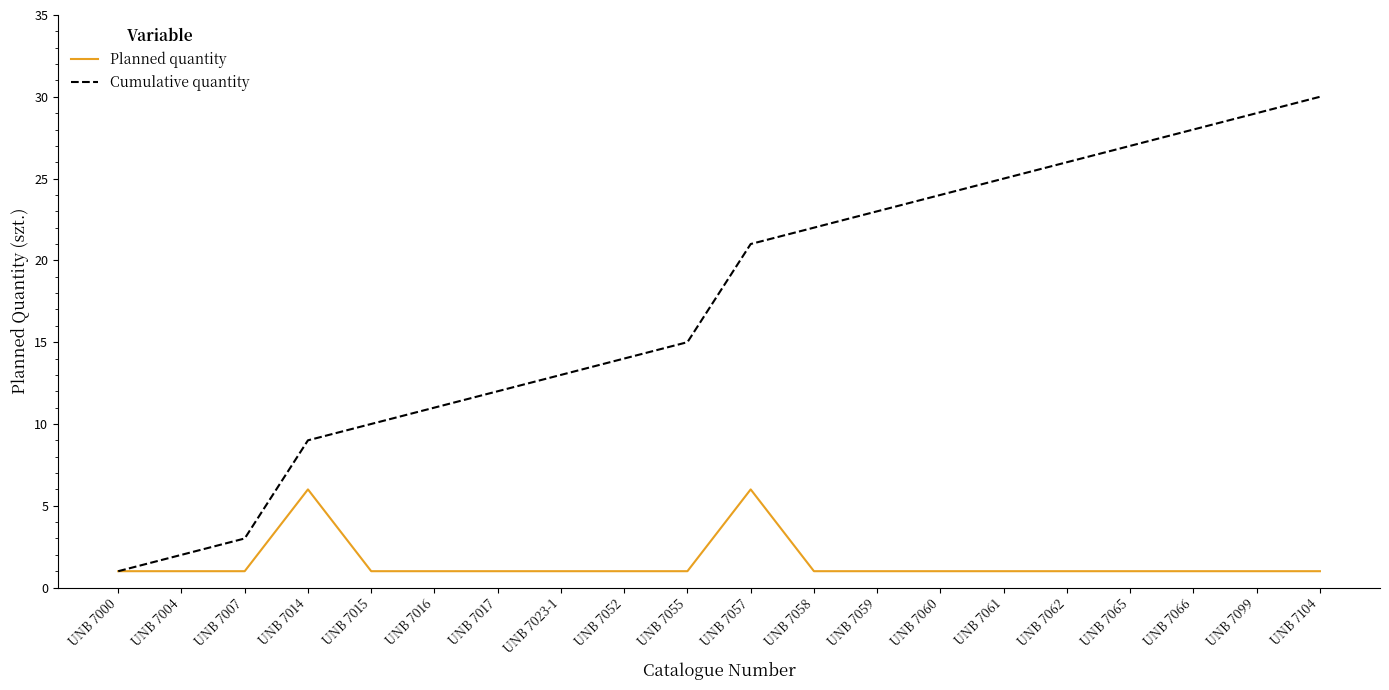

Reading right to left, extract all data points from this chart.

Planned quantity: UNB 7104=1	UNB 7099=1	UNB 7066=1	UNB 7065=1	UNB 7062=1	UNB 7061=1	UNB 7060=1	UNB 7059=1	UNB 7058=1	UNB 7057=6	UNB 7055=1	UNB 7052=1	UNB 7023-1=1	UNB 7017=1	UNB 7016=1	UNB 7015=1	UNB 7014=6	UNB 7007=1	UNB 7004=1	UNB 7000=1
Cumulative quantity: UNB 7104=30	UNB 7099=29	UNB 7066=28	UNB 7065=27	UNB 7062=26	UNB 7061=25	UNB 7060=24	UNB 7059=23	UNB 7058=22	UNB 7057=21	UNB 7055=15	UNB 7052=14	UNB 7023-1=13	UNB 7017=12	UNB 7016=11	UNB 7015=10	UNB 7014=9	UNB 7007=3	UNB 7004=2	UNB 7000=1